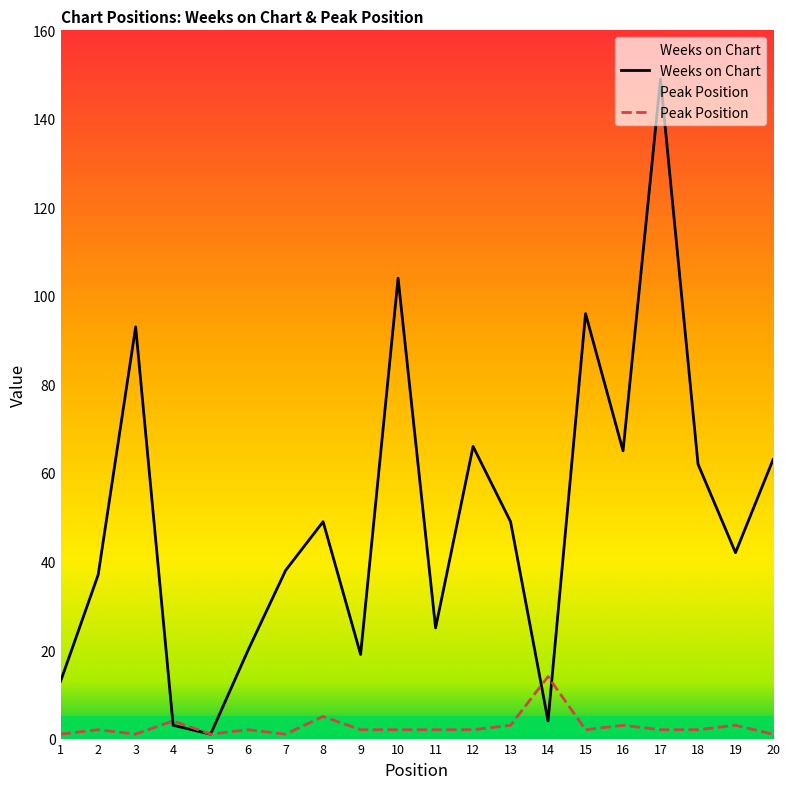

What is the total value across all series at 19?

45